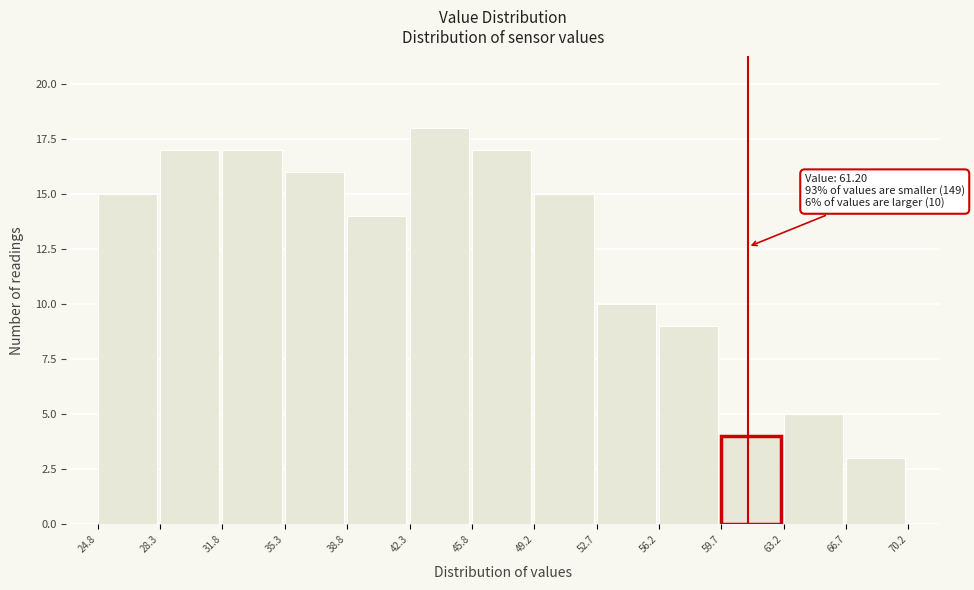

Over which range of the x-axis is the bar tallest?

42.3 to 45.8